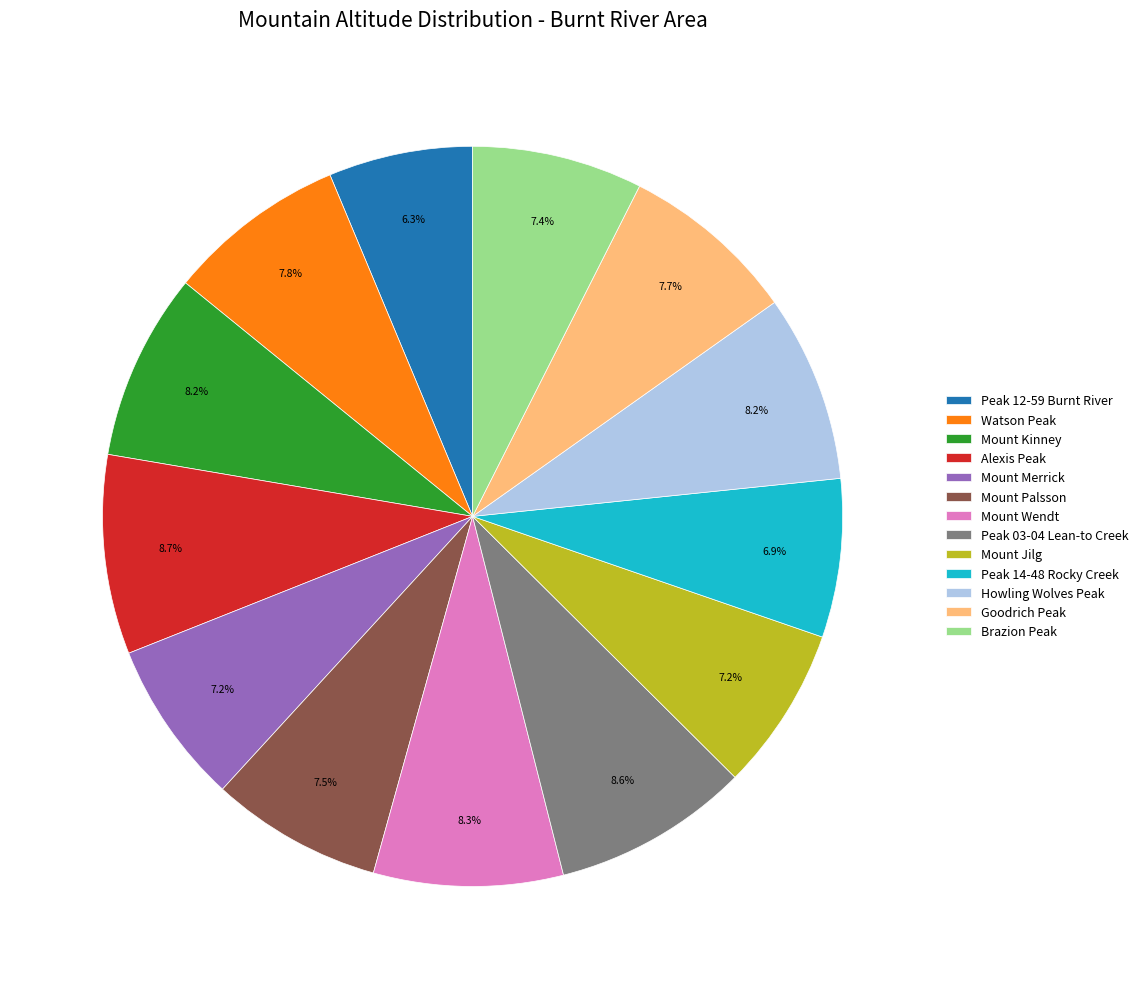

Which has a higher value, Mount Wendt or Mount Merrick?

Mount Wendt